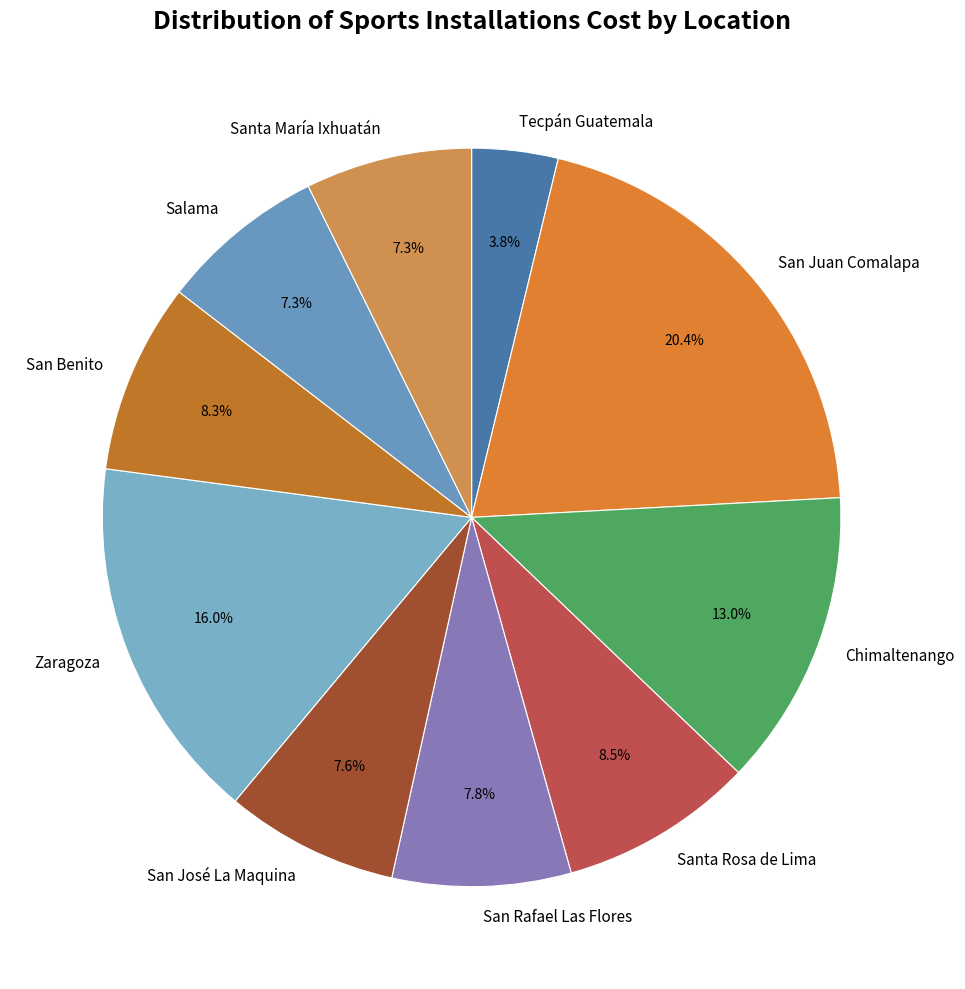

Is Santa María Ixhuatán the majority of the pie?

No